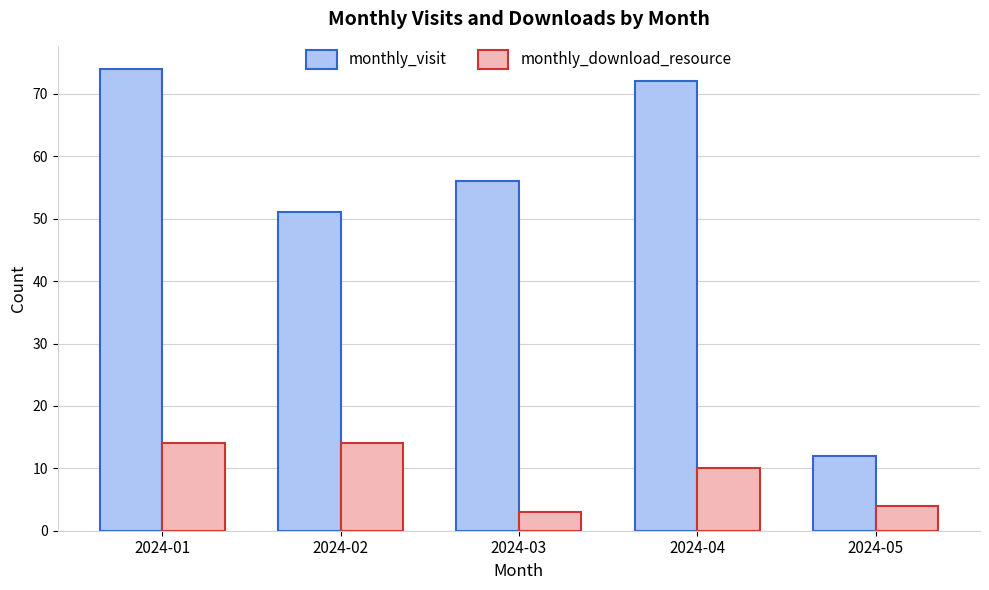

Reading left to right, transcribe all the data shown in this chart.

monthly_visit: 74	51	56	72	12
monthly_download_resource: 14	14	3	10	4